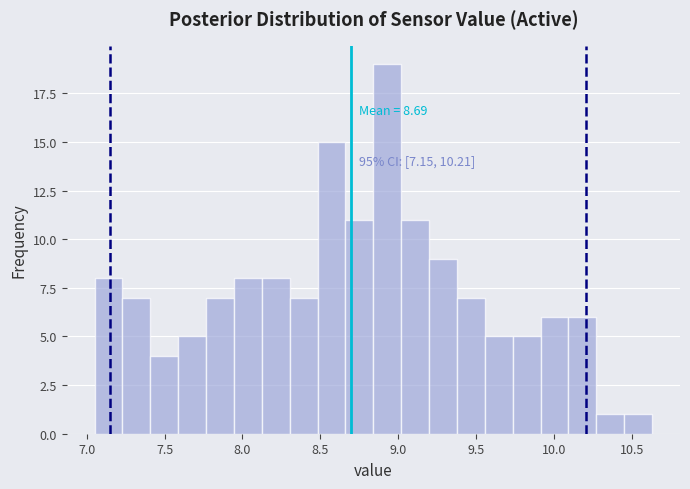

Read against the x-axis, roughly where is the centre of the tallest bar?

8.95